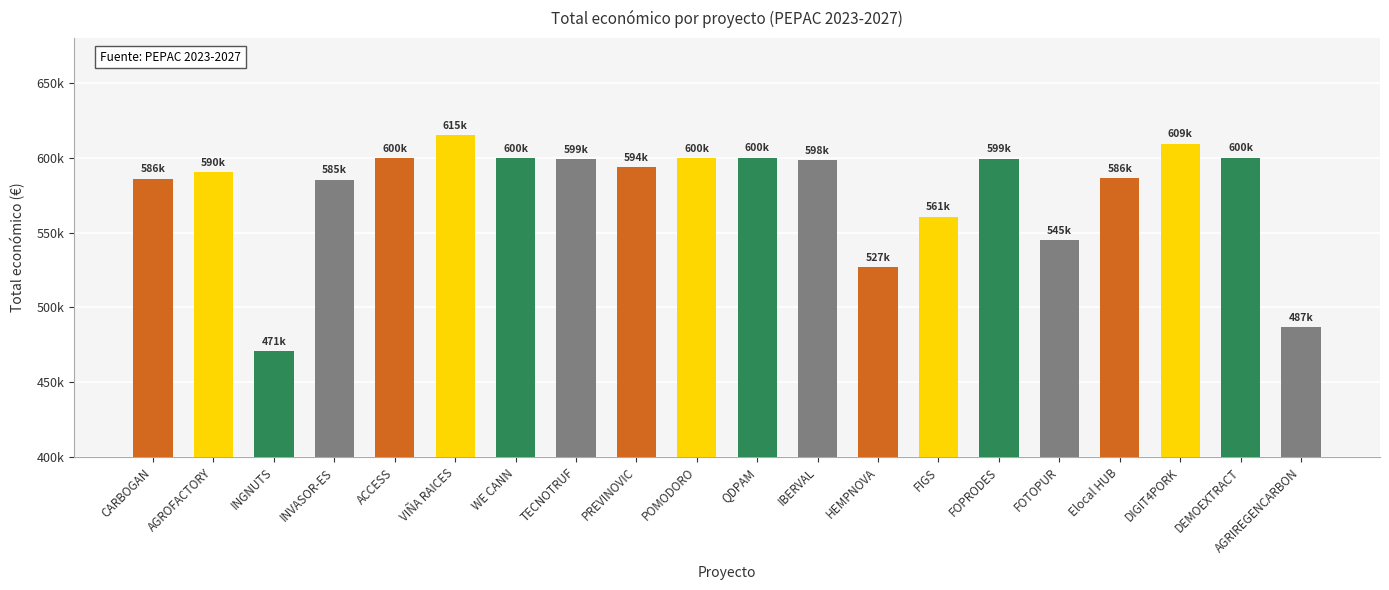

Does the chart contain any negative values?

No